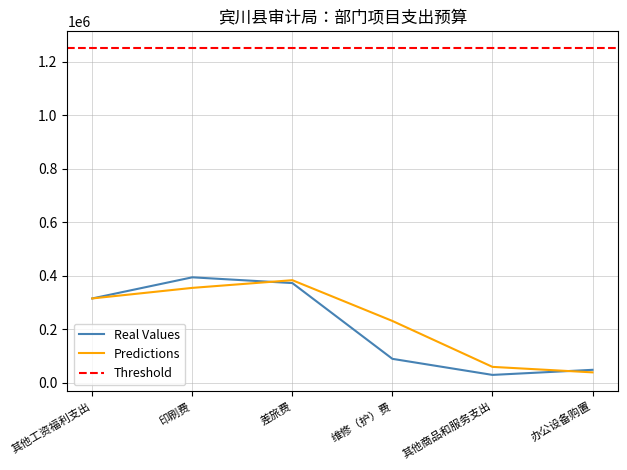

What is the label of the 1st point from the left?

其他工资福利支出